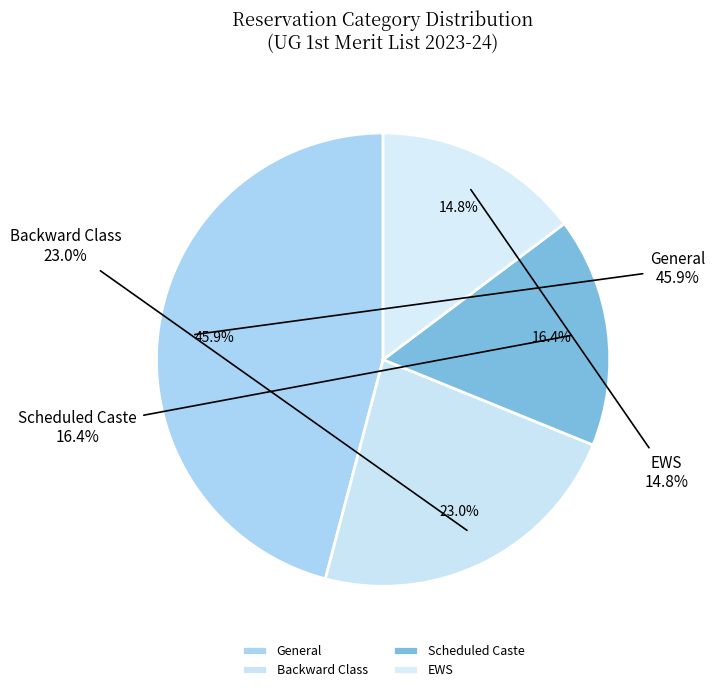

Do EWS and Backward Class together represent more than half of the pie?

No